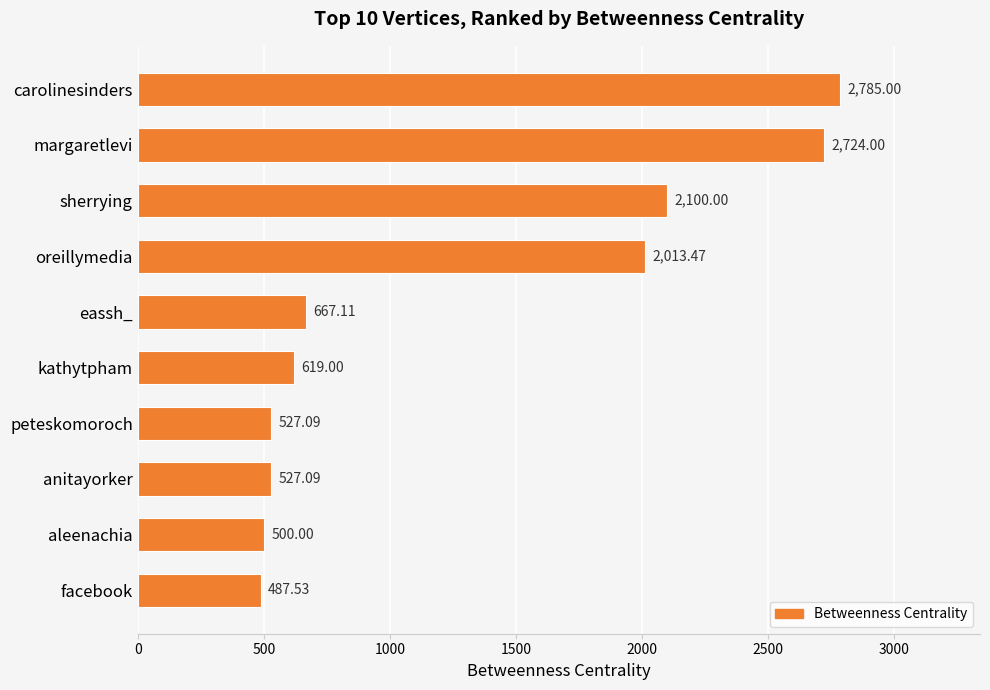

What is the difference between the maximum and minimum values?

2297.5